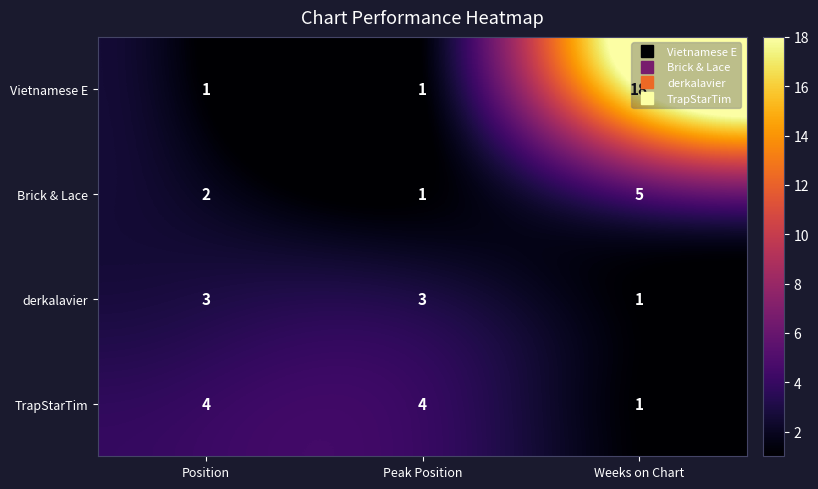

Is it true that Vietnamese E equals 1 at Position?

True